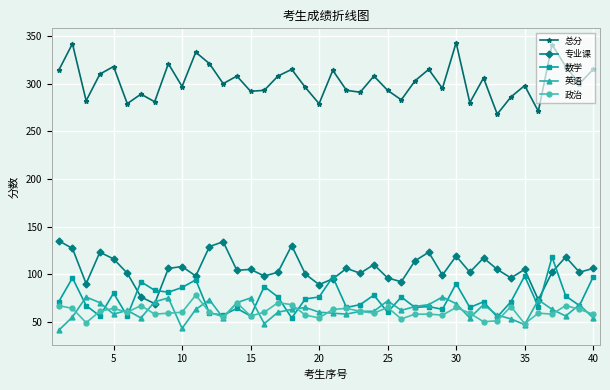

What is the greatest value displayed?

343